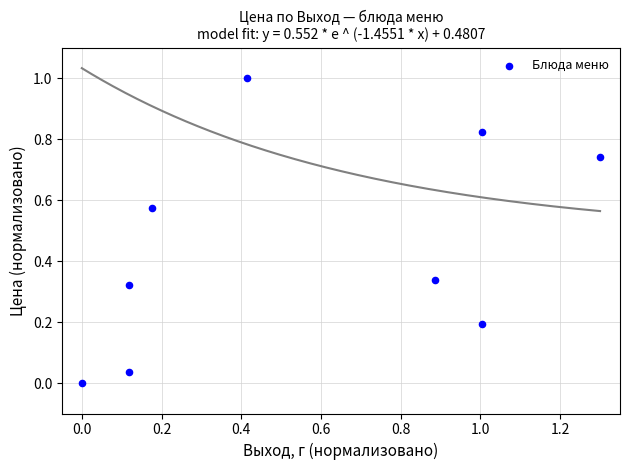

What is the range of X values (max minus min)?

1.3